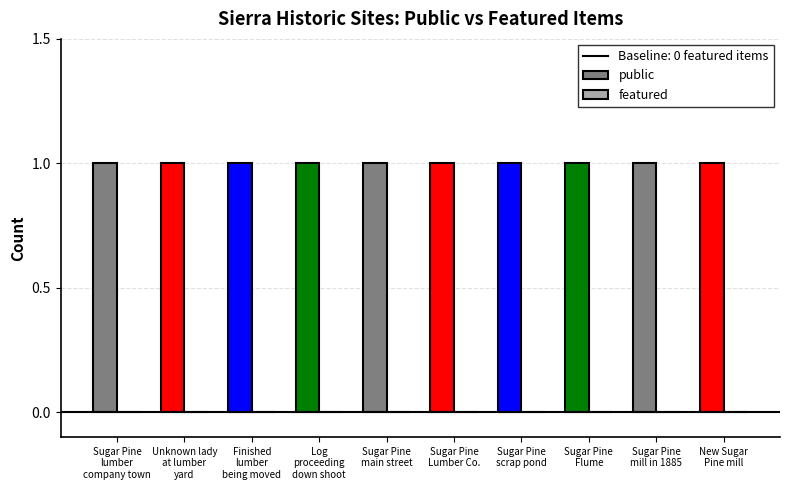

At how many categories does at least one series exceed 0?

10